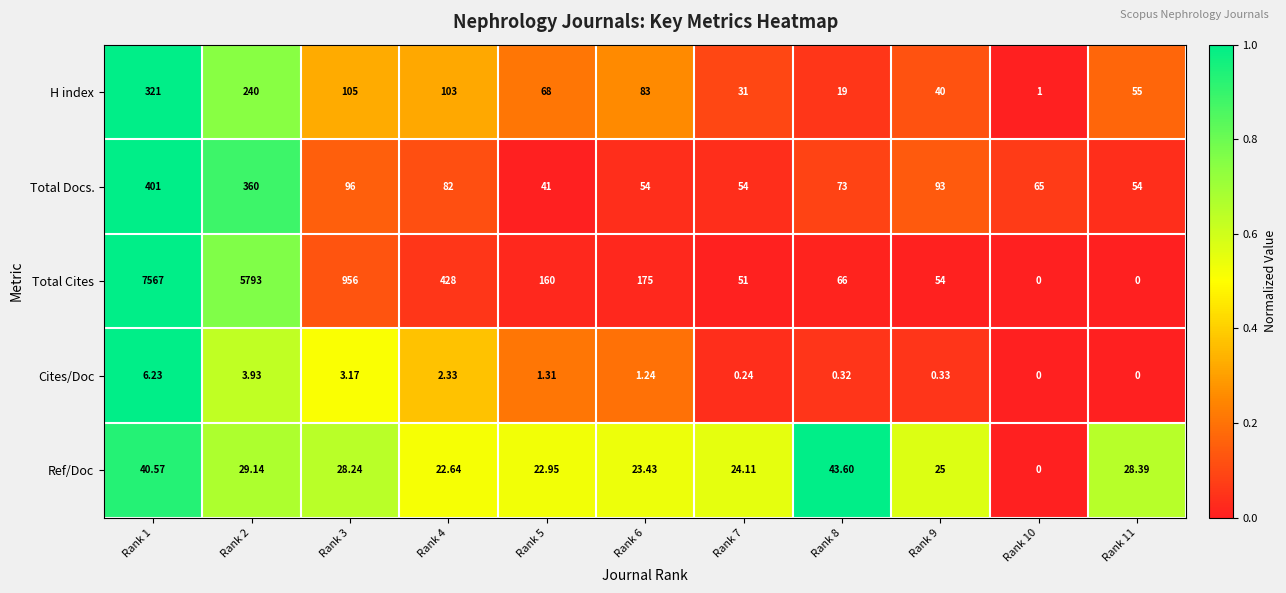

Which series has the largest total across all categories?

Total Cites